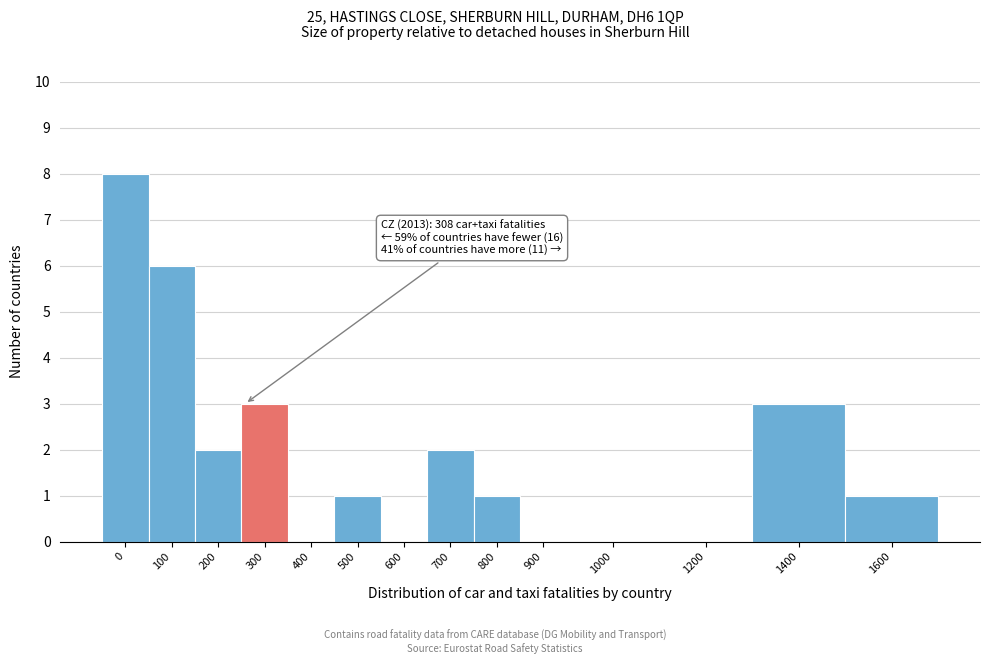

Reading right to left, list all the values displayed in this chart.

1600=1	1400=3	1200=0	1000=0	900=0	800=1	700=2	600=0	500=1	400=0	300=3	200=2	100=6	0=8